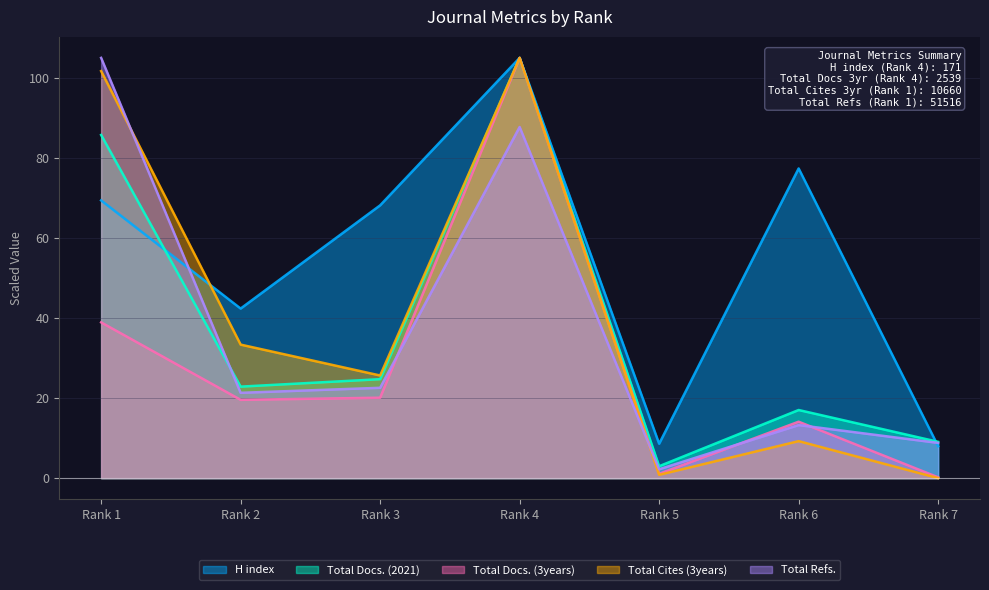

True or false: H index has more than 2 interior local peaks.

False